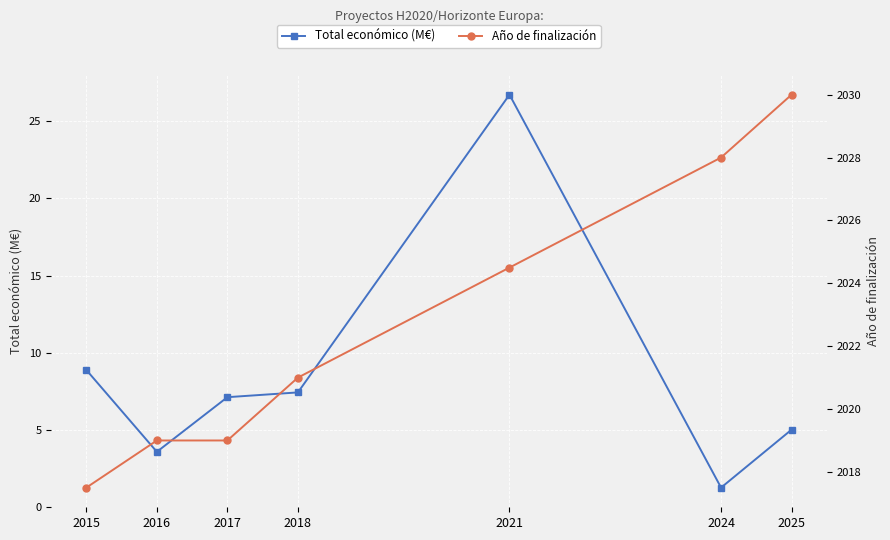

Between 2017 and 2025, which is larger?

2017